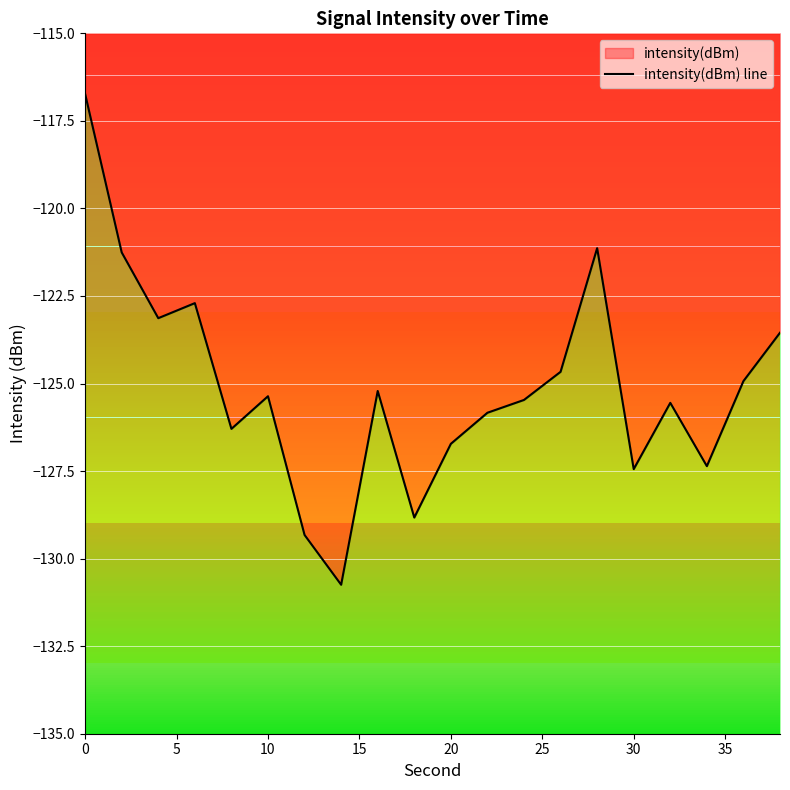

How many data points does each series have?

20